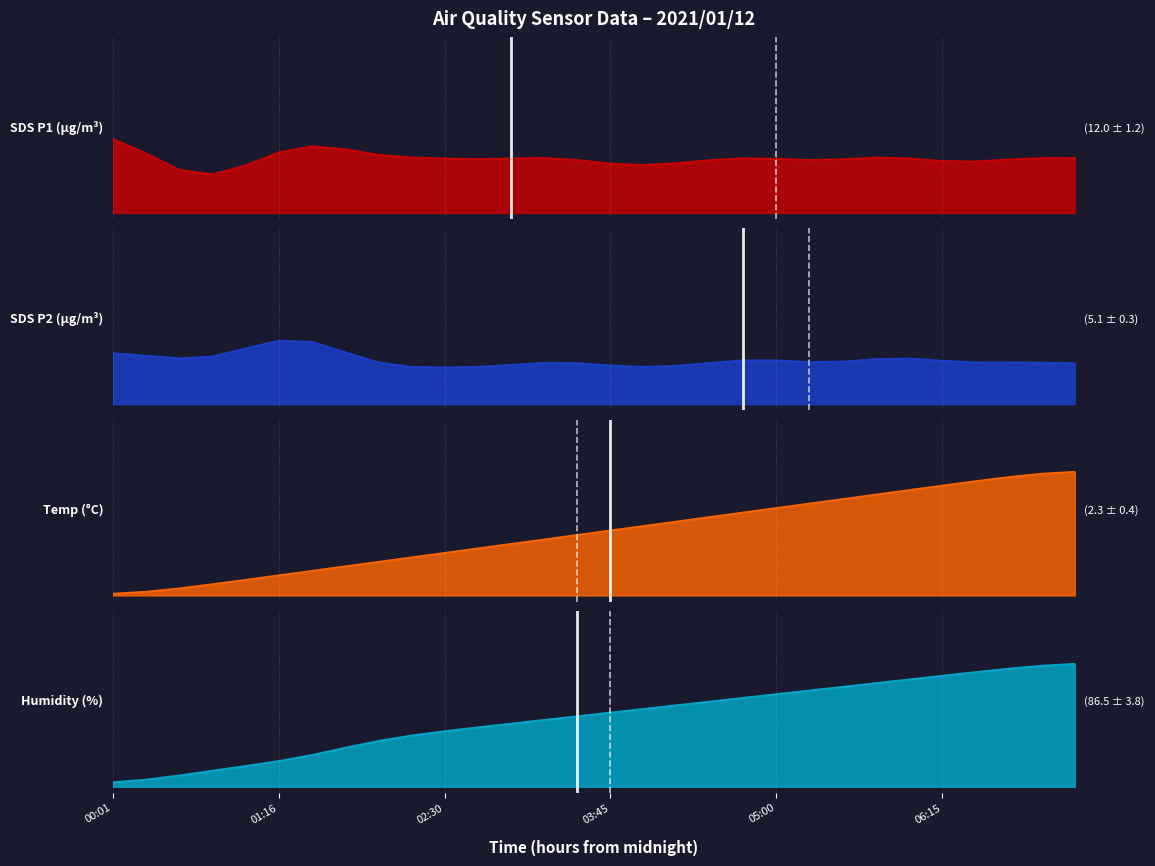

The Temp series shows 0.2 at 01:16. True or false?

True